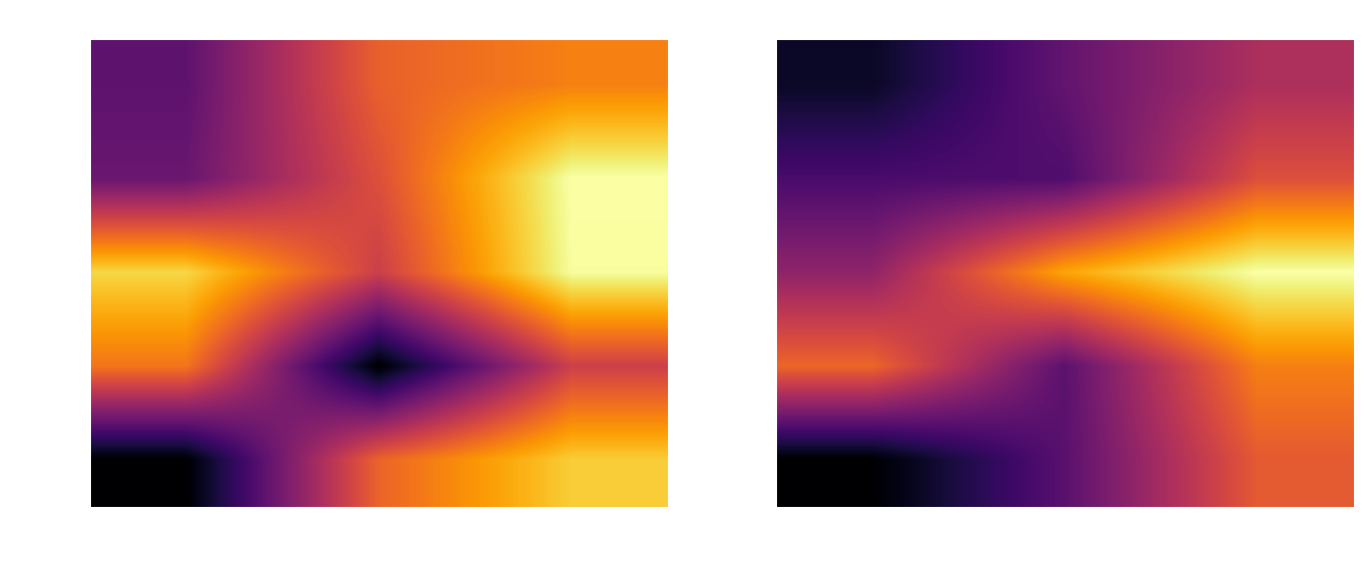

The rptOwner=2 series shows 19569 at hasDeriv=0. True or false?

True